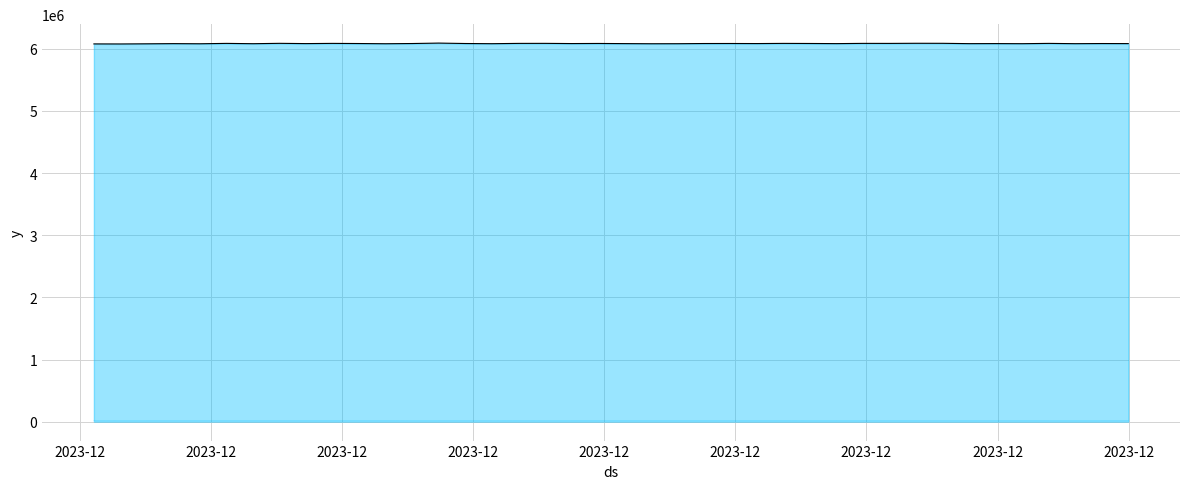

What is the spread (max minus min) of values at 2023-12?

6057897